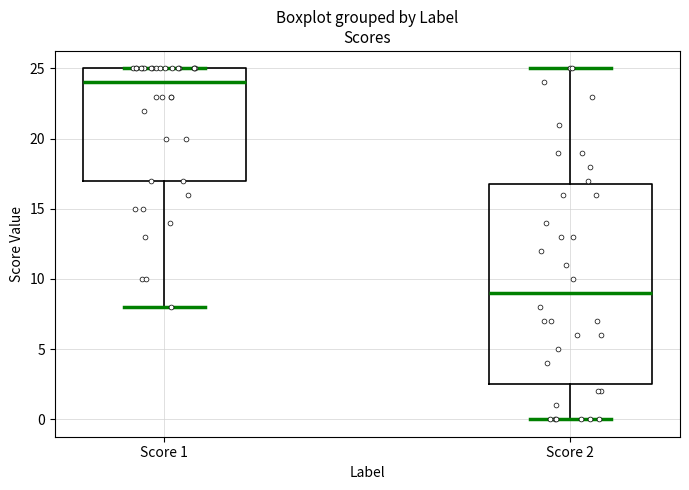

Reading left to right, transcribe this box plot: for each box, give where its median line is, the range the box spans, and where its two whiskers end, as read against the y-axis. The values are not printed on the chart, so give them approximately, as read against the axis.

Score 1: median 24.0, box 17.0 to 25.0, whiskers 8.0 to 25.0
Score 2: median 9.0, box 2.5 to 17.0, whiskers 0.0 to 25.0